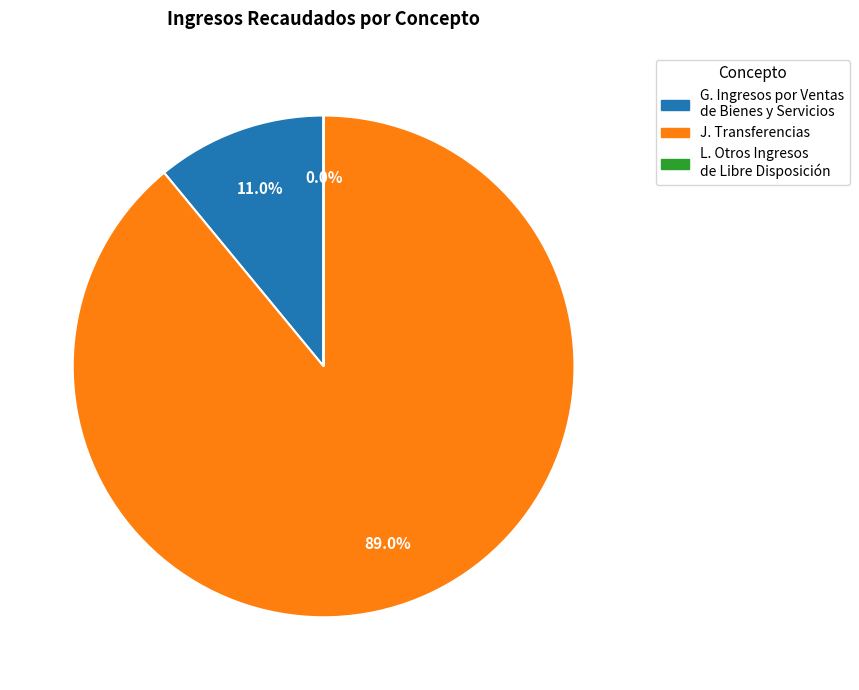

Between J. Transferencias and G. Ingresos por Ventas de Bienes y Servicios, which is larger?

J. Transferencias